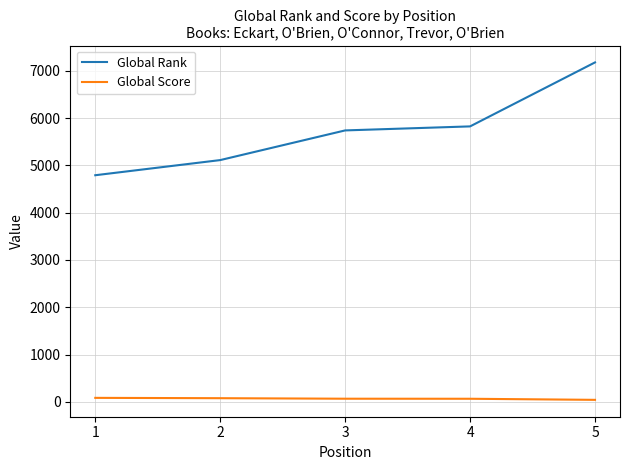

List the series in order of their overall mean, lowest first.

Global Score, Global Rank